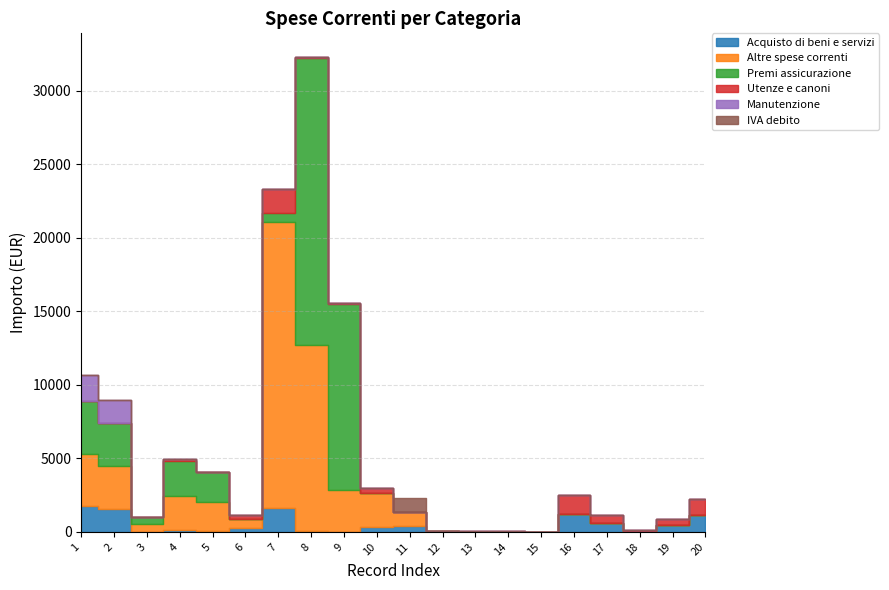

How many times do Acquisto di beni e servizi and IVA debito cross each other?

2